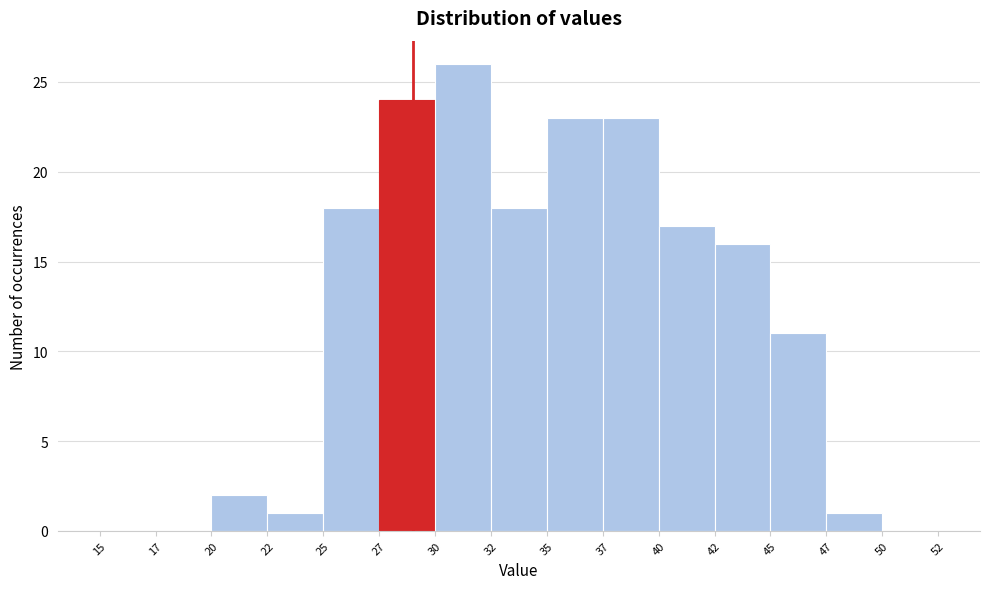

Reading right to left, what are all the values shown in this chart?

50=0	47=1	45=11	42=16	40=17	37=23	35=23	32=18	30=26	27=24	25=18	22=1	20=2	17=0	15=0